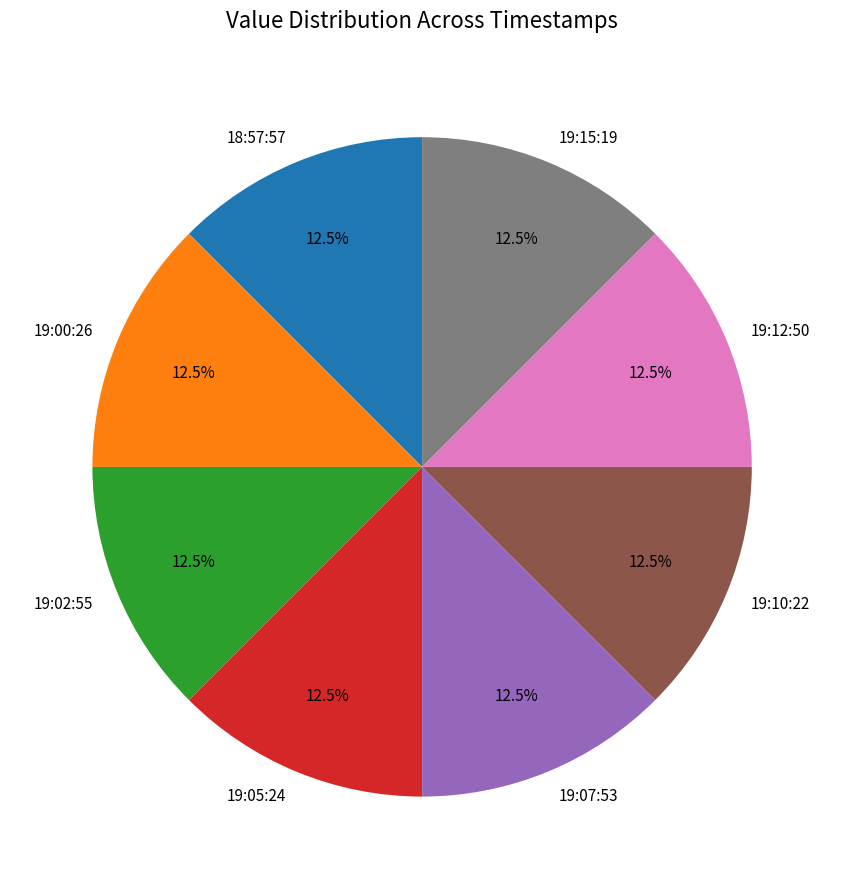

How many segments does this pie chart have?

8